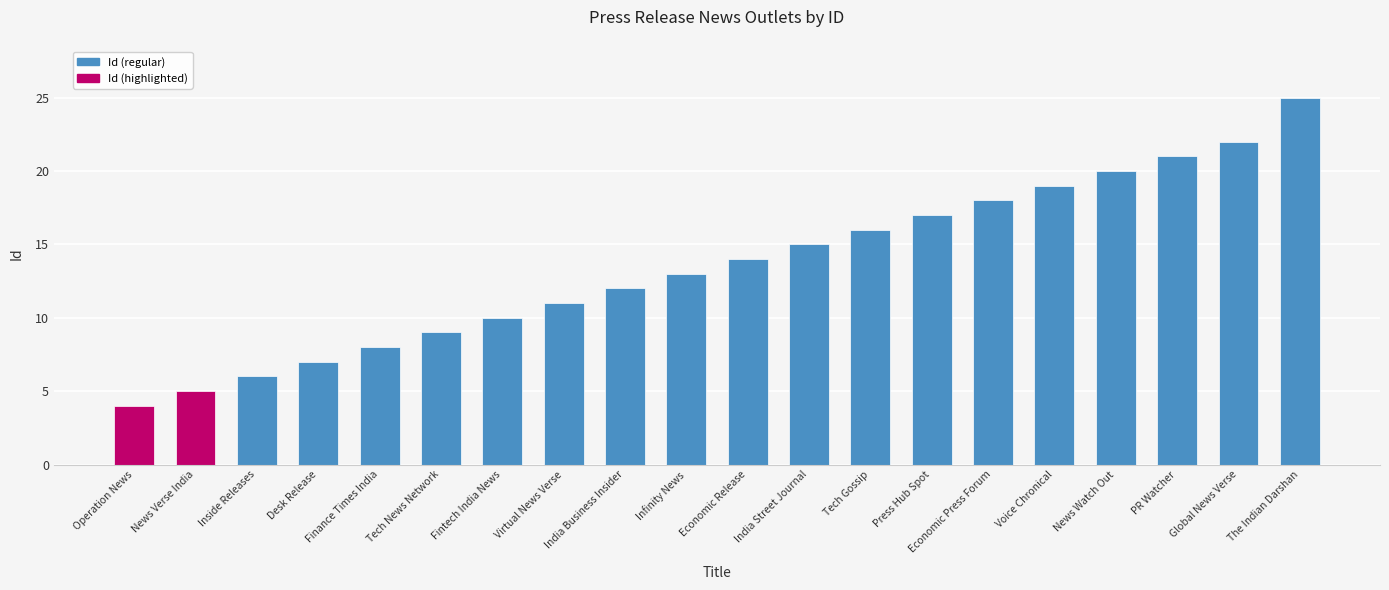

Count the number of categories in the chart.

20